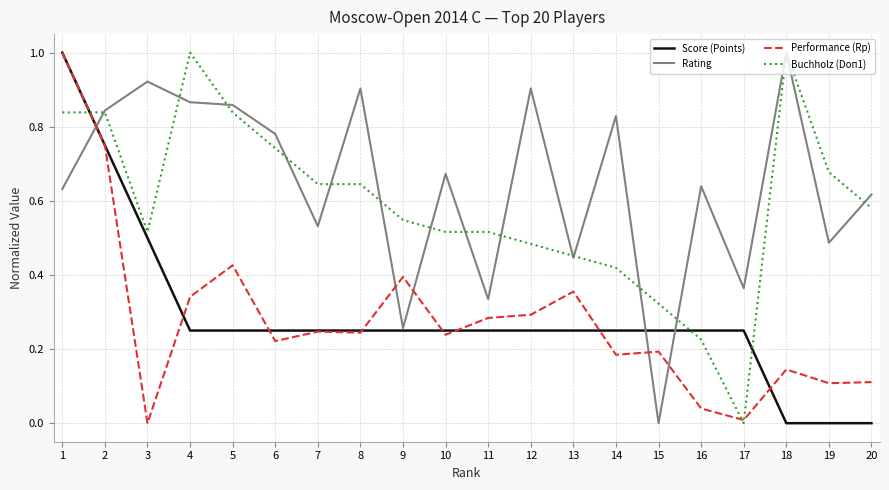

What is the sum of all Performance (Rp) values?

5.6